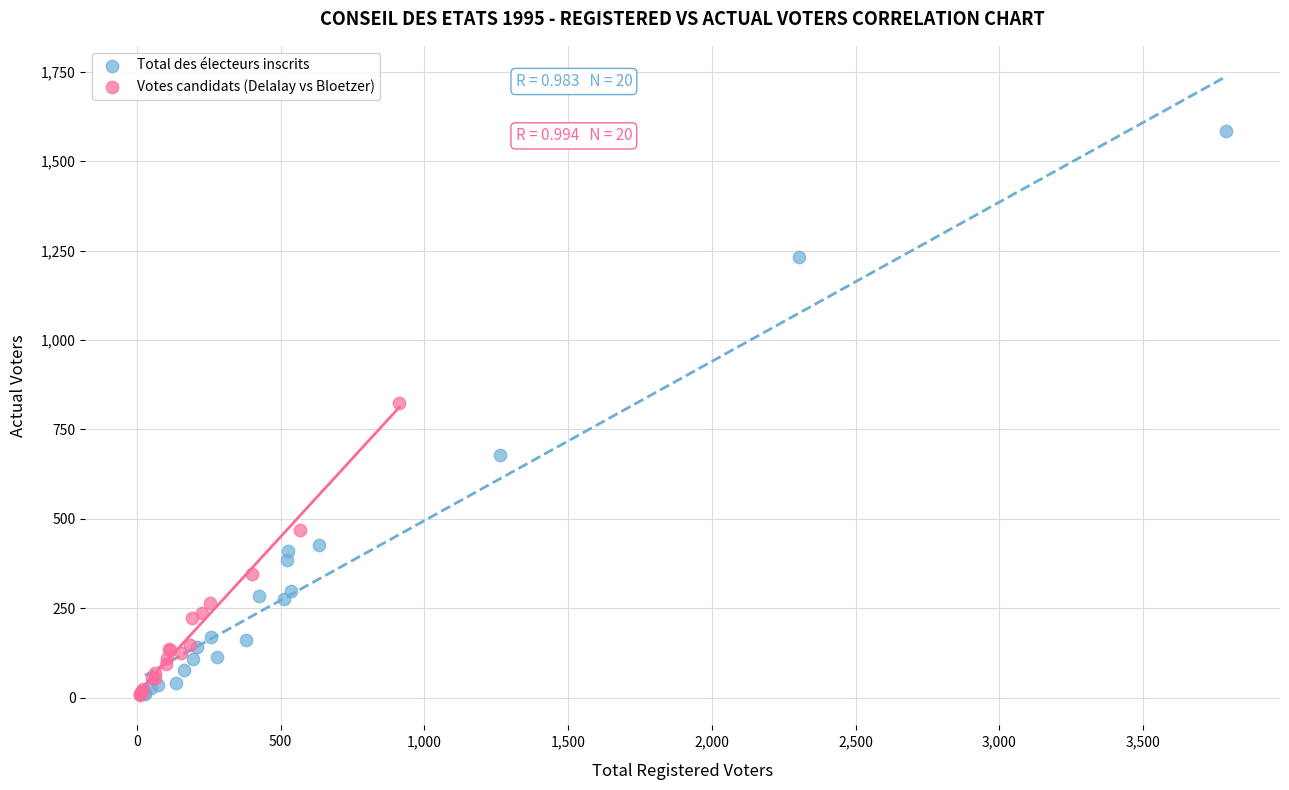

Which series has the largest Y range (max minus min)?

Total des électeurs inscrits